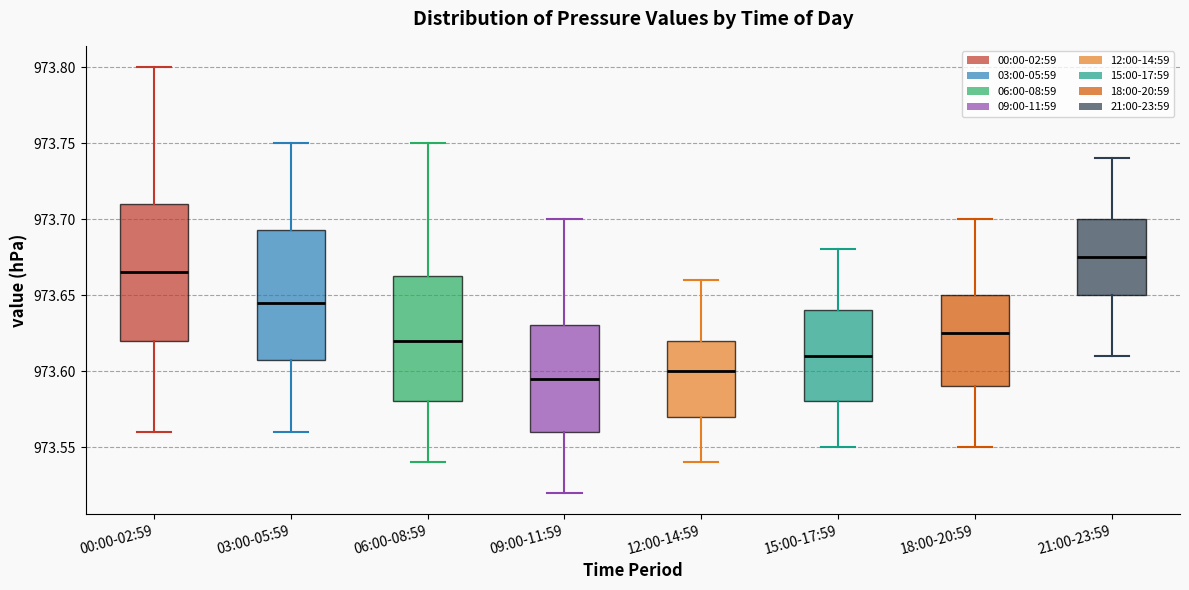

Reading left to right, transcribe this box plot: for each box, give where its median line is, the range the box spans, and where its two whiskers end, as read against the y-axis. The values are not printed on the chart, so give them approximately, as read against the axis.

00:00-02:59: median 973.665, box 973.620 to 973.710, whiskers 973.560 to 973.800
03:00-05:59: median 973.645, box 973.610 to 973.695, whiskers 973.560 to 973.750
06:00-08:59: median 973.620, box 973.580 to 973.665, whiskers 973.540 to 973.750
09:00-11:59: median 973.595, box 973.560 to 973.630, whiskers 973.520 to 973.700
12:00-14:59: median 973.600, box 973.570 to 973.620, whiskers 973.540 to 973.660
15:00-17:59: median 973.610, box 973.580 to 973.640, whiskers 973.550 to 973.680
18:00-20:59: median 973.625, box 973.590 to 973.650, whiskers 973.550 to 973.700
21:00-23:59: median 973.675, box 973.650 to 973.700, whiskers 973.610 to 973.740